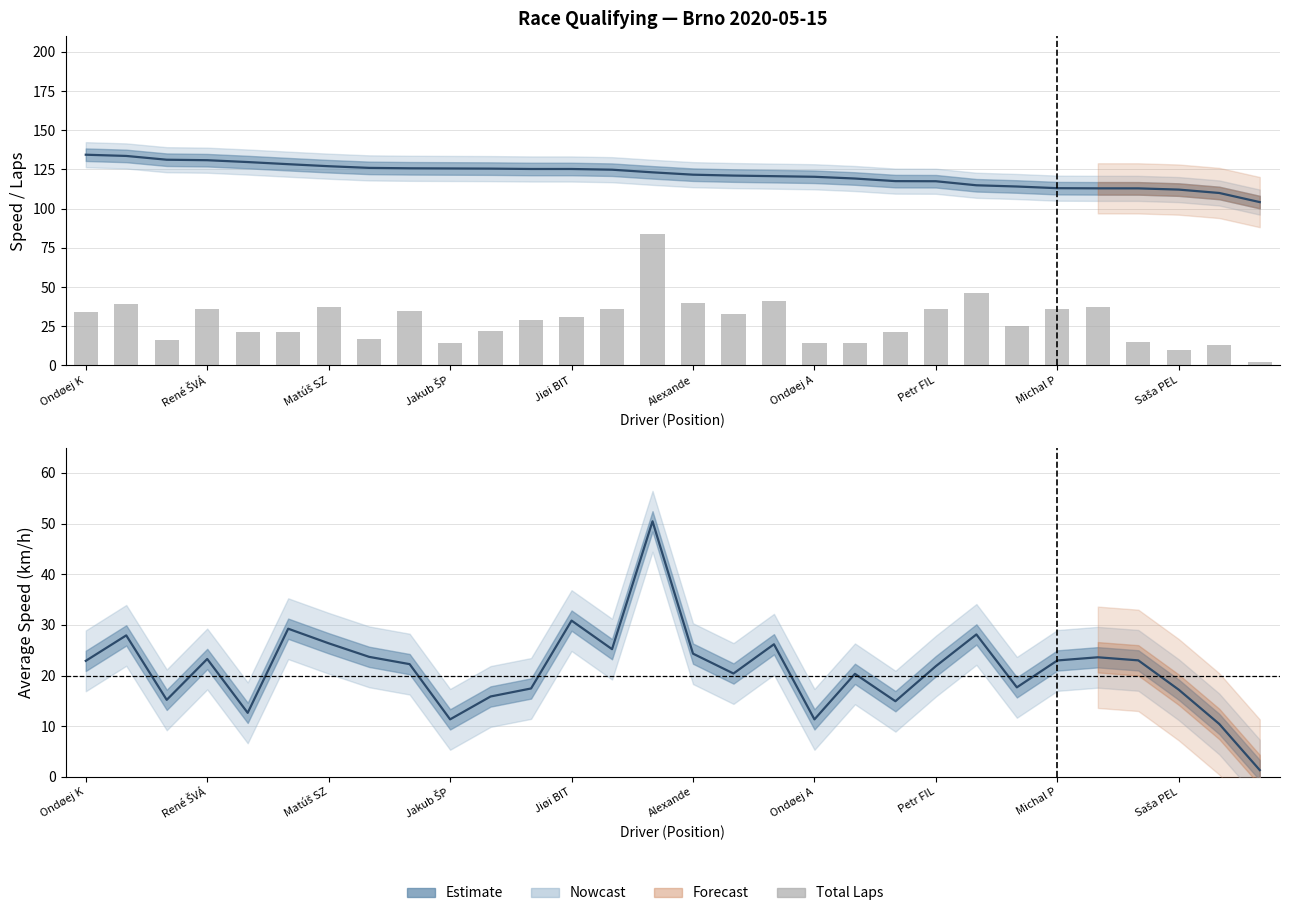

The value of Average Speed at 16 is 36.0. True or false?

False